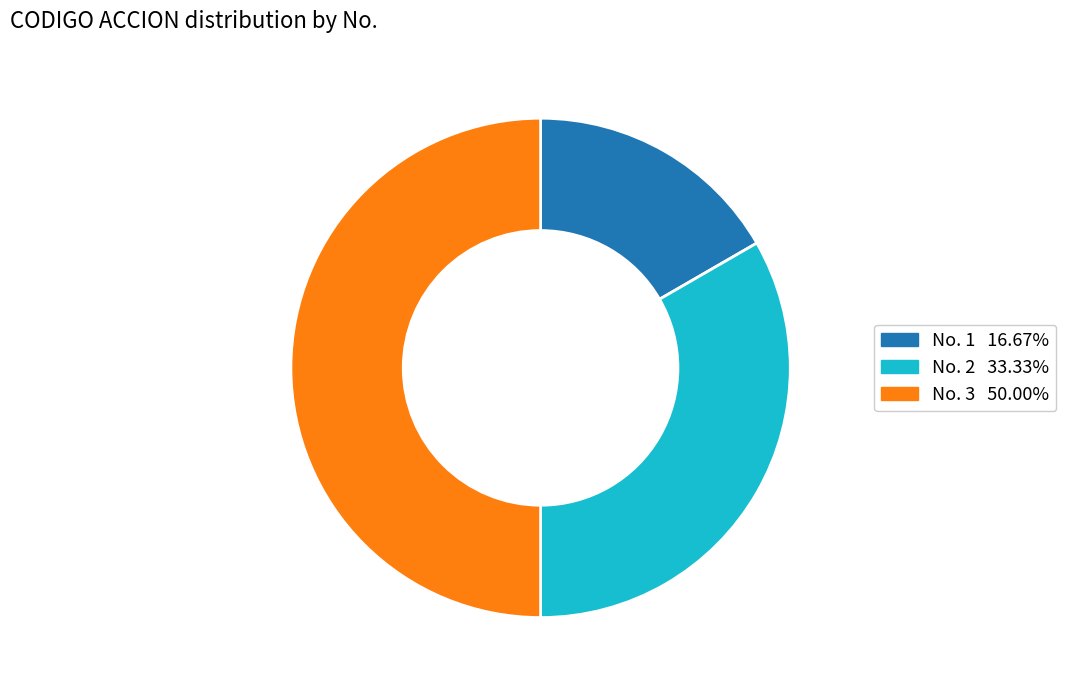

To the nearest percent, what is the average slice percentage?

33%